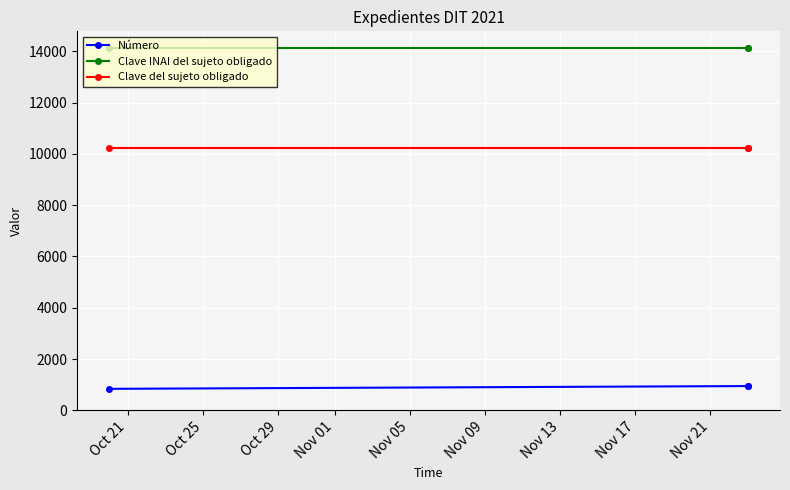

How many lines are shown in the chart?

3